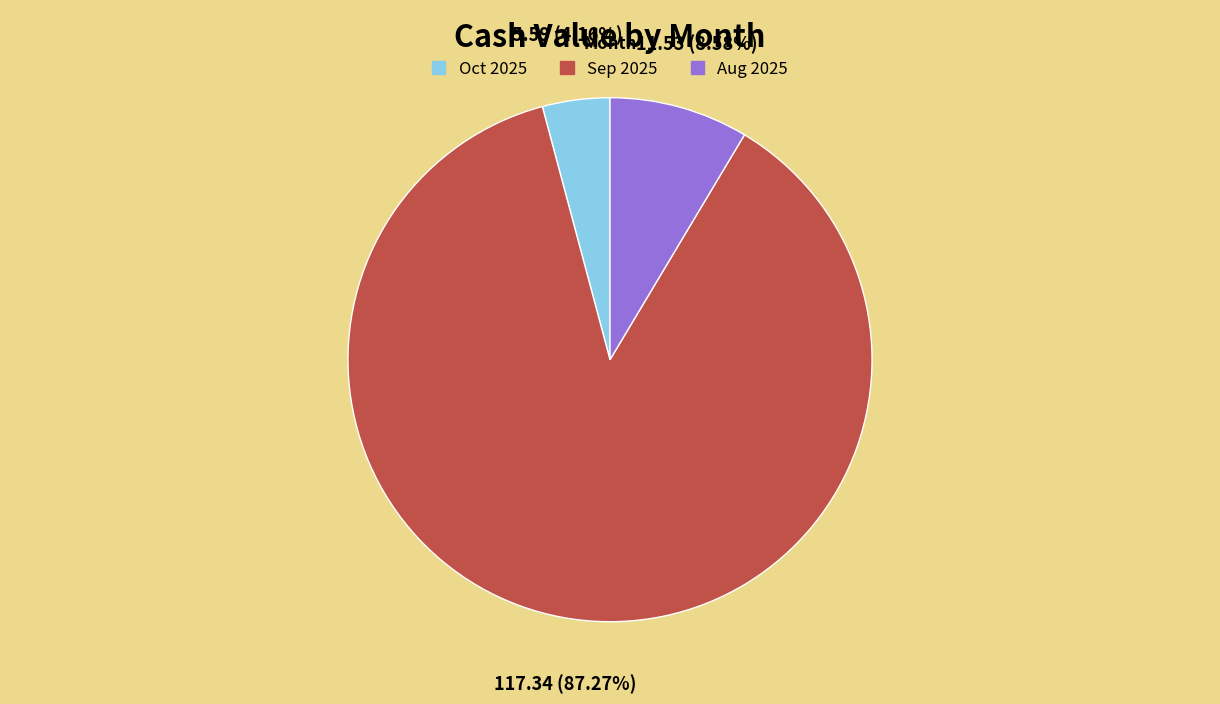

Do Sep 2025 and Aug 2025 together represent more than half of the pie?

Yes